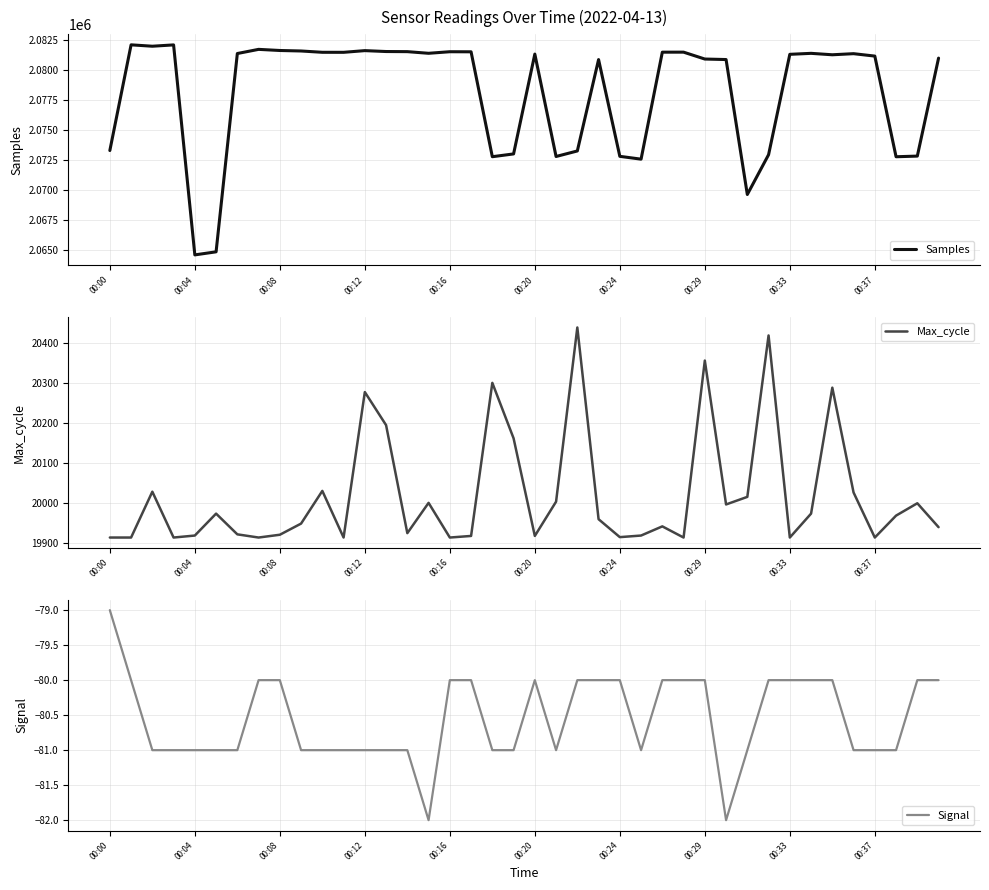

What are all the series names shown in the legend?

Samples, Max_cycle, Signal